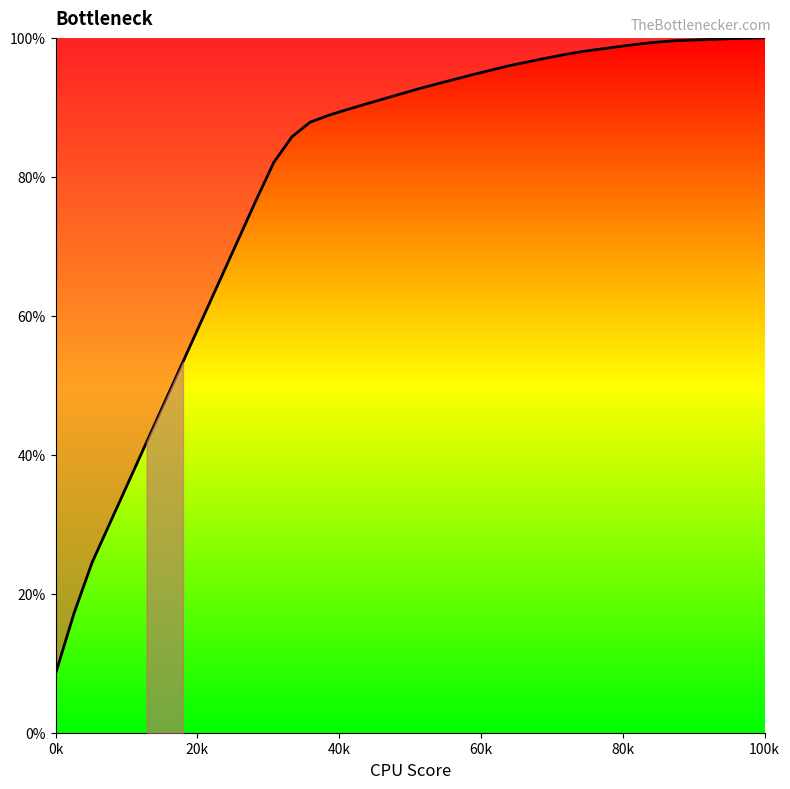

Is this an area chart (filled region under the line)?

No